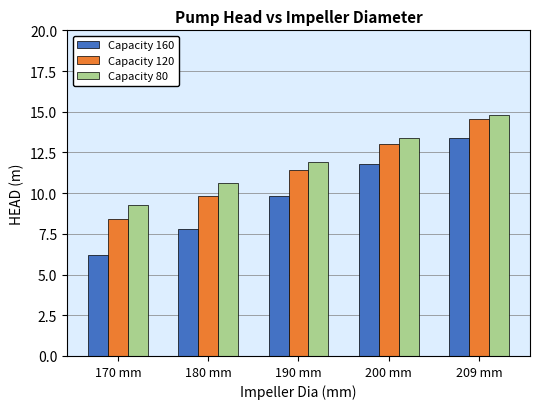

What value does the Capacity 160 series have at 180 mm?

7.8